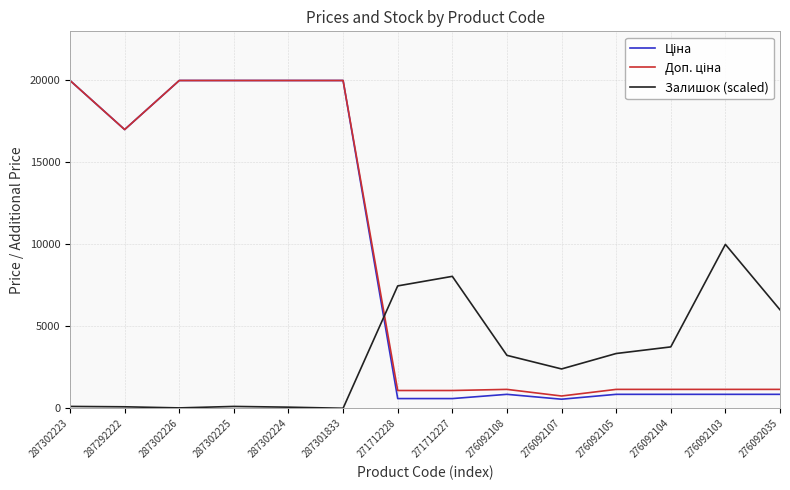

True or false: Залишок (scaled) has a value of 8034.9 at 271712227.

True